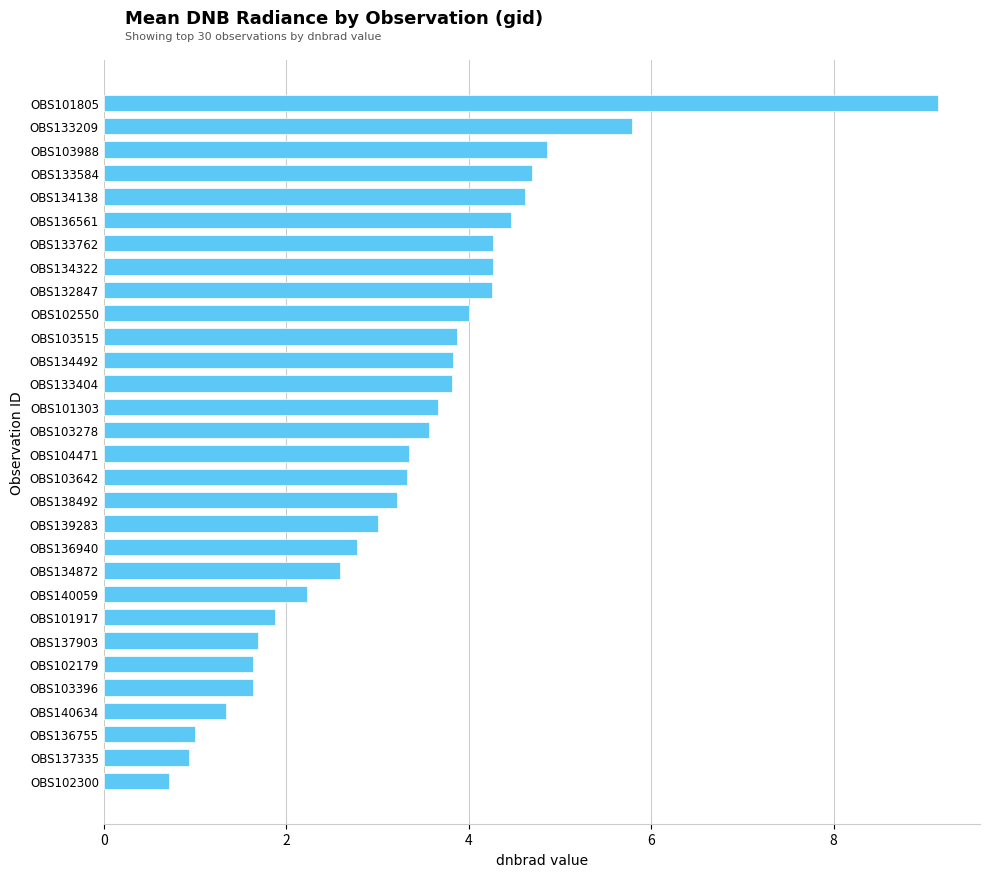

Reading bottom to top, what are all the values shown in this chart?

0.7	0.9	1.0	1.3	1.6	1.6	1.7	1.9	2.2	2.6	2.8	3.0	3.2	3.3	3.3	3.6	3.7	3.8	3.8	3.9	4.0	4.3	4.3	4.3	4.5	4.6	4.7	4.9	5.8	9.1